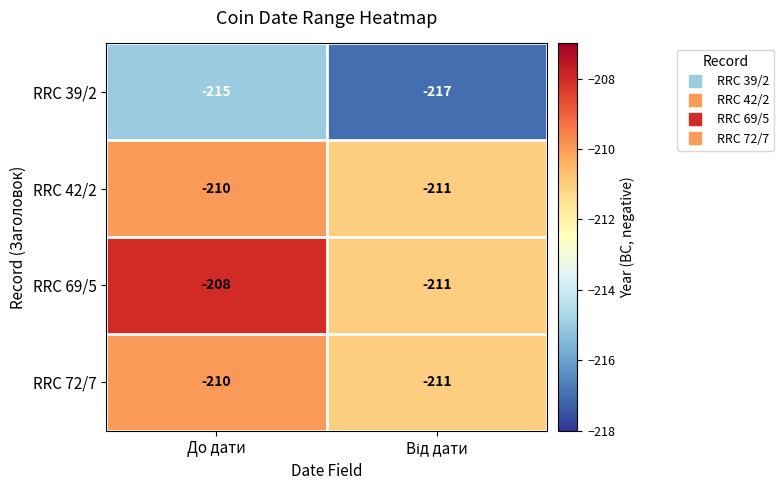

Which series has the largest total across all categories?

RRC 69/5